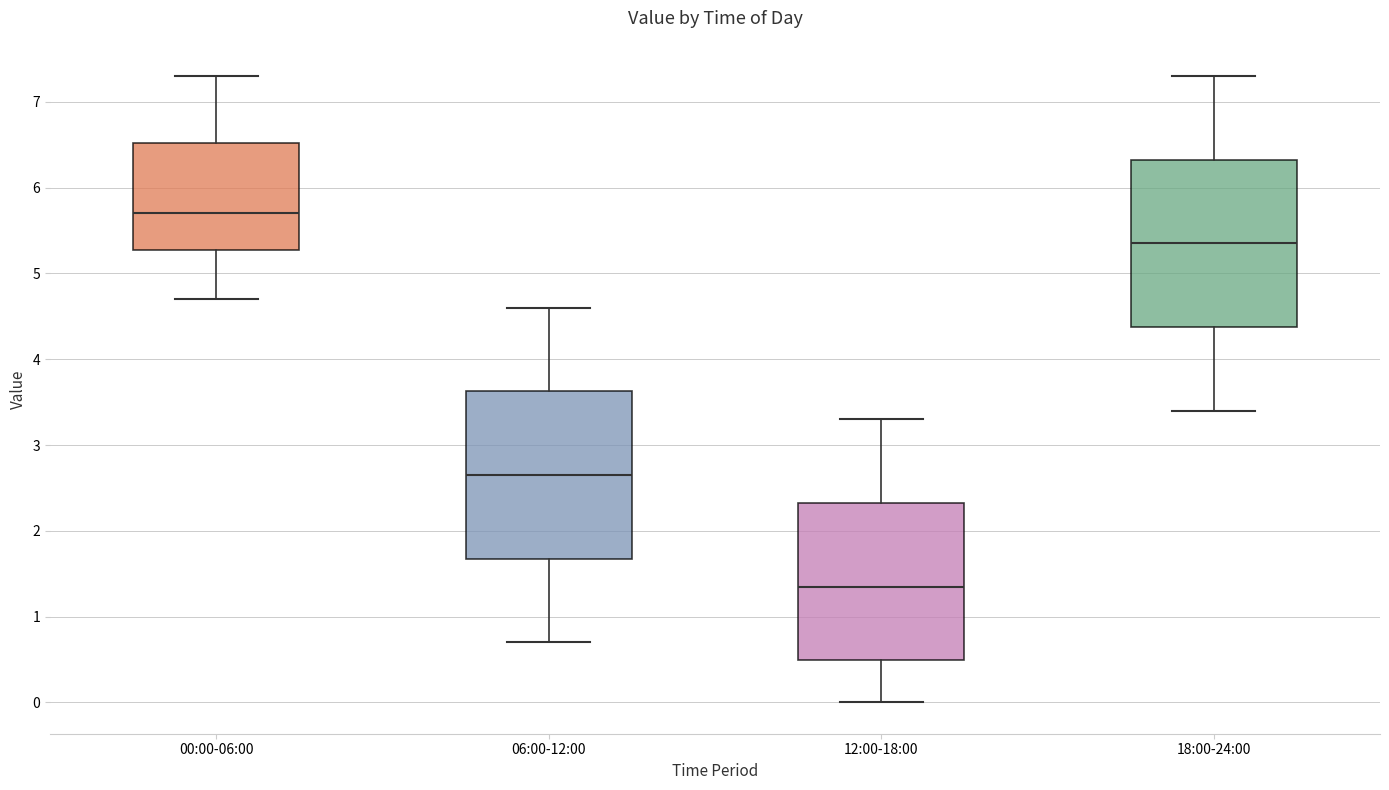

Where does the lower whisker of the box for 18:00-24:00 end on the y-axis? The values are not printed on the chart, so give them approximately, as read against the axis.

3.4